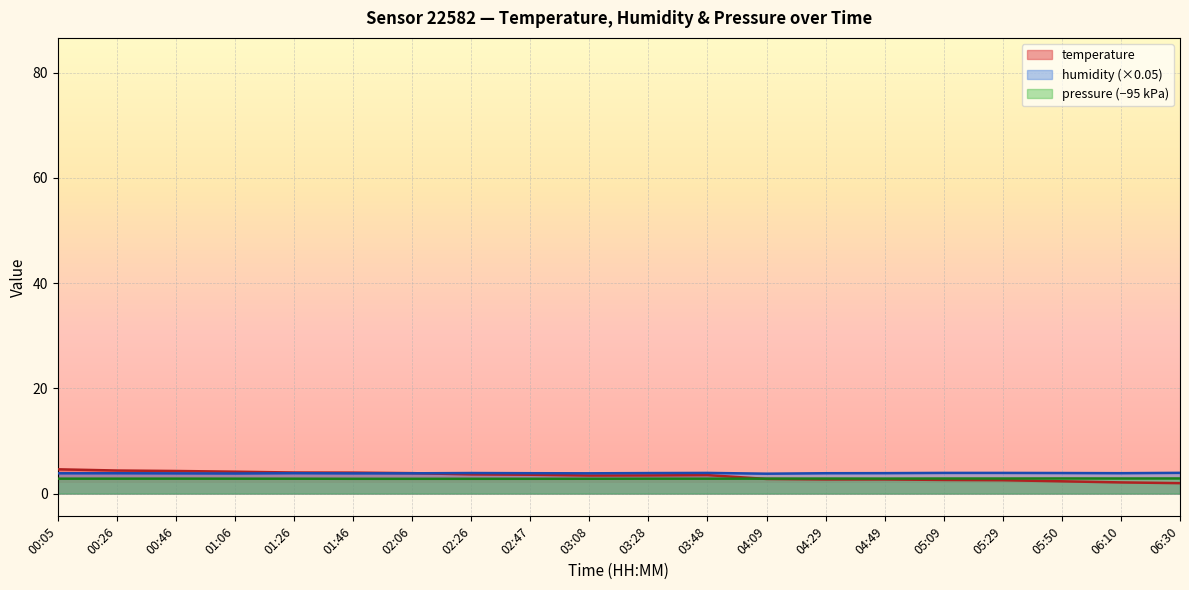

Reading right to left, transcribe all the data shown in this chart.

temperature: 06:30=2.0	06:10=2.1	05:50=2.3	05:29=2.5	05:09=2.6	04:49=2.7	04:29=2.7	04:09=2.8	03:48=3.5	03:28=3.5	03:08=3.4	02:47=3.6	02:26=3.6	02:06=3.9	01:46=4.0	01:26=4.0	01:06=4.2	00:46=4.3	00:26=4.4	00:05=4.6
humidity: 06:30=3.9	06:10=3.9	05:50=3.9	05:29=3.9	05:09=3.9	04:49=3.9	04:29=3.9	04:09=3.8	03:48=3.9	03:28=3.9	03:08=3.8	02:47=3.9	02:26=3.9	02:06=3.8	01:46=3.8	01:26=3.9	01:06=3.8	00:46=3.8	00:26=3.9	00:05=3.9
pressure_kPa: 06:30=2.9	06:10=2.9	05:50=2.9	05:29=2.9	05:09=2.9	04:49=2.8	04:29=2.9	04:09=2.8	03:48=2.8	03:28=2.8	03:08=2.8	02:47=2.8	02:26=2.8	02:06=2.8	01:46=2.8	01:26=2.8	01:06=2.8	00:46=2.8	00:26=2.8	00:05=2.8